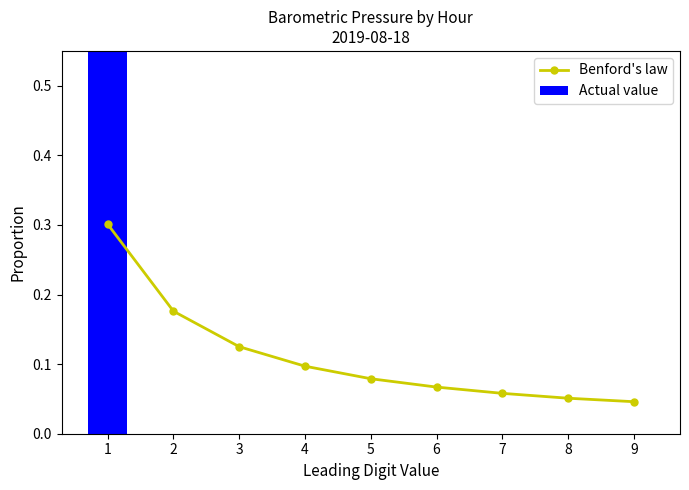

What value does the Benford's law series have at 7?

0.1